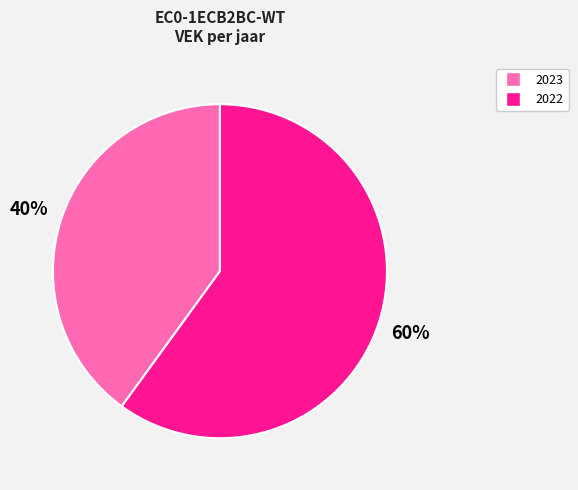

Does any single category account for the majority?

Yes